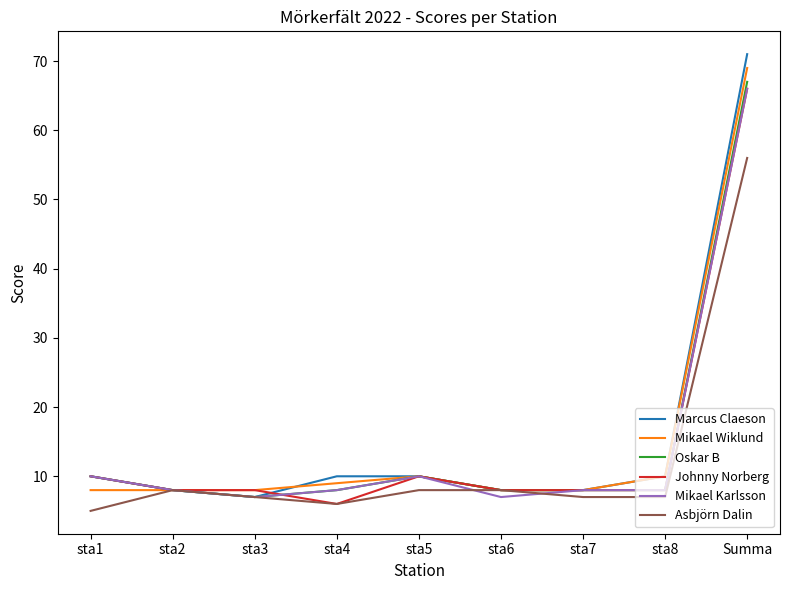

What is the difference between the Mikael Wiklund values at sta4 and Summa?

60